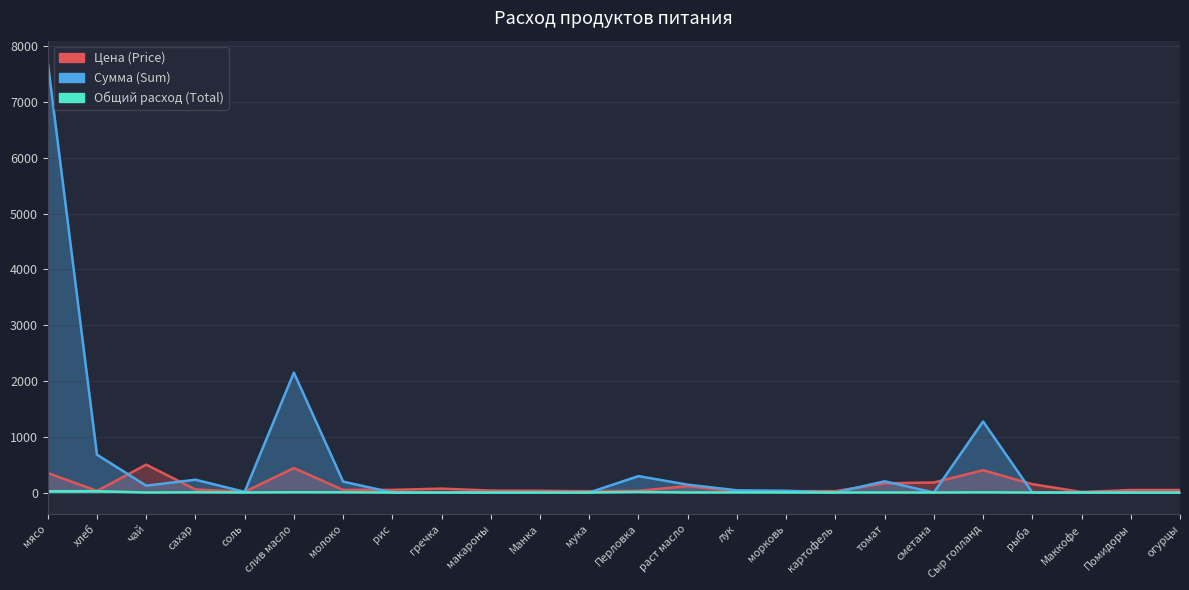

Between сахар and Манка, which series saw the biggest shift?

Сумма (Sum)